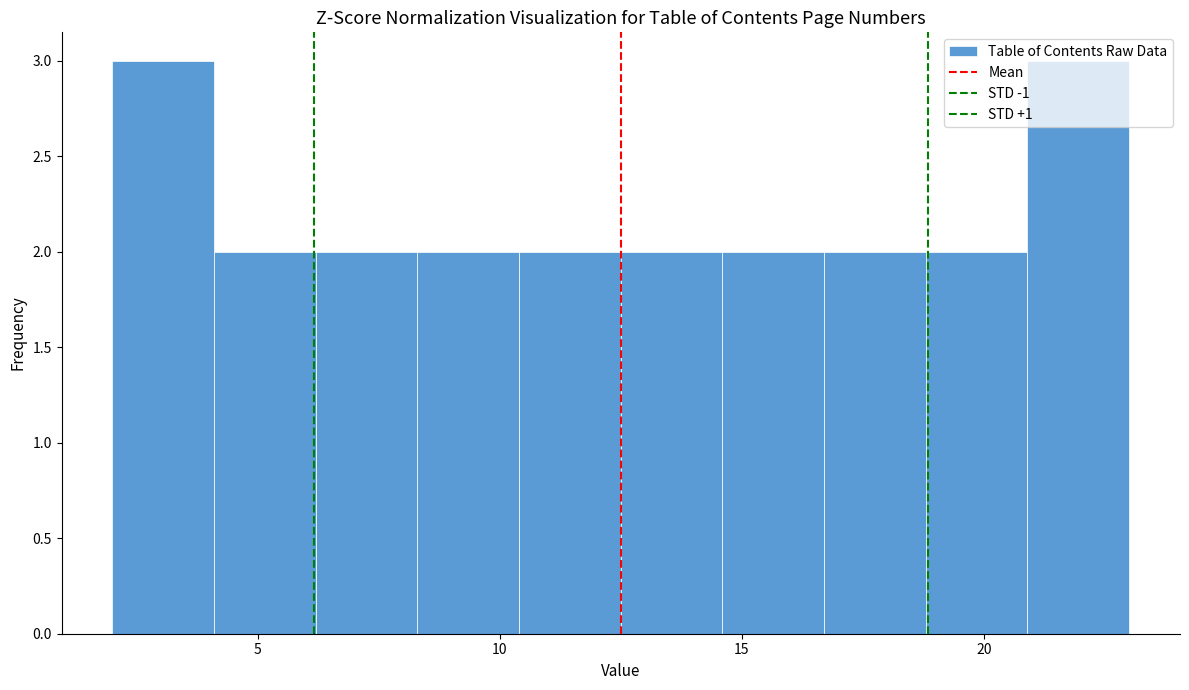

Reading left to right, list every bar in this chart as the range it spans on the x-axis followed by its height. Neither the bar edges nor the heights are printed on the chart, so give them approximately, as read against the axes.

2.0 to 4.1: 3
4.1 to 6.2: 2
6.2 to 8.3: 2
8.3 to 10.4: 2
10.4 to 12.5: 2
12.5 to 14.6: 2
14.6 to 16.7: 2
16.7 to 18.8: 2
18.8 to 20.9: 2
20.9 to 23.0: 3